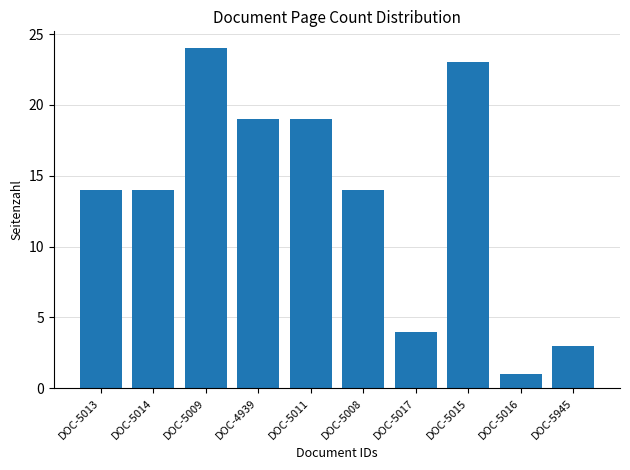

Which label corresponds to the smallest value in the chart?

DOC-5016